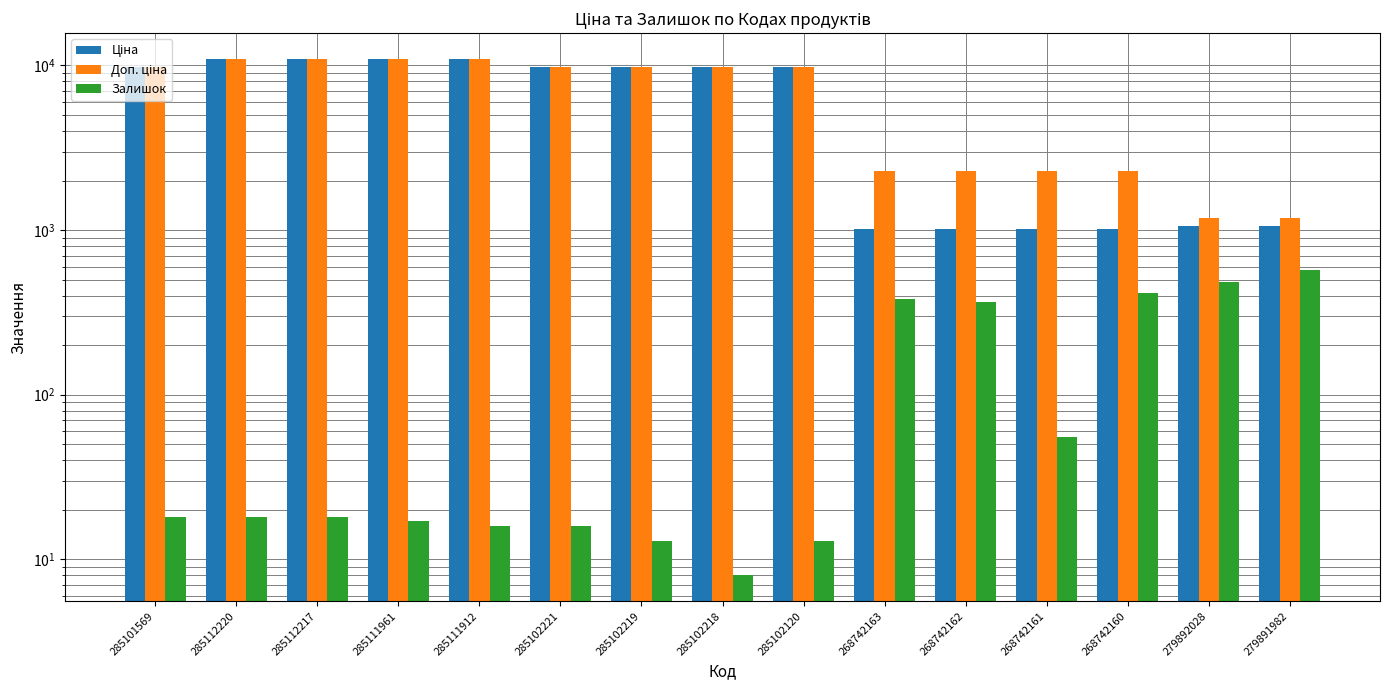

What position from the right is 285112217?

13